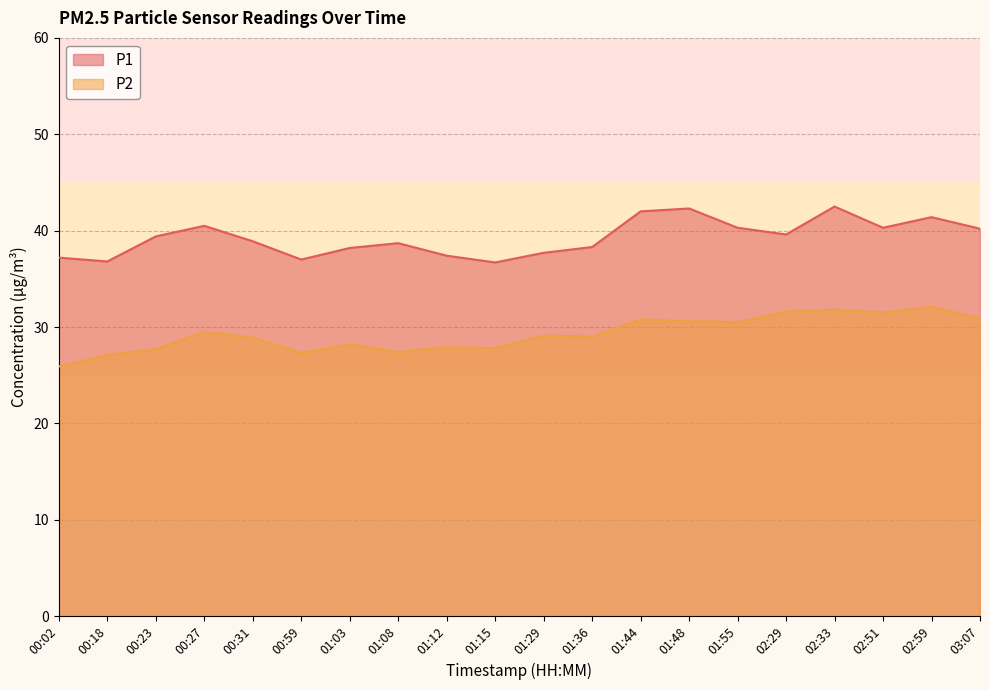

Does the chart display data point markers on the line(s)?

No